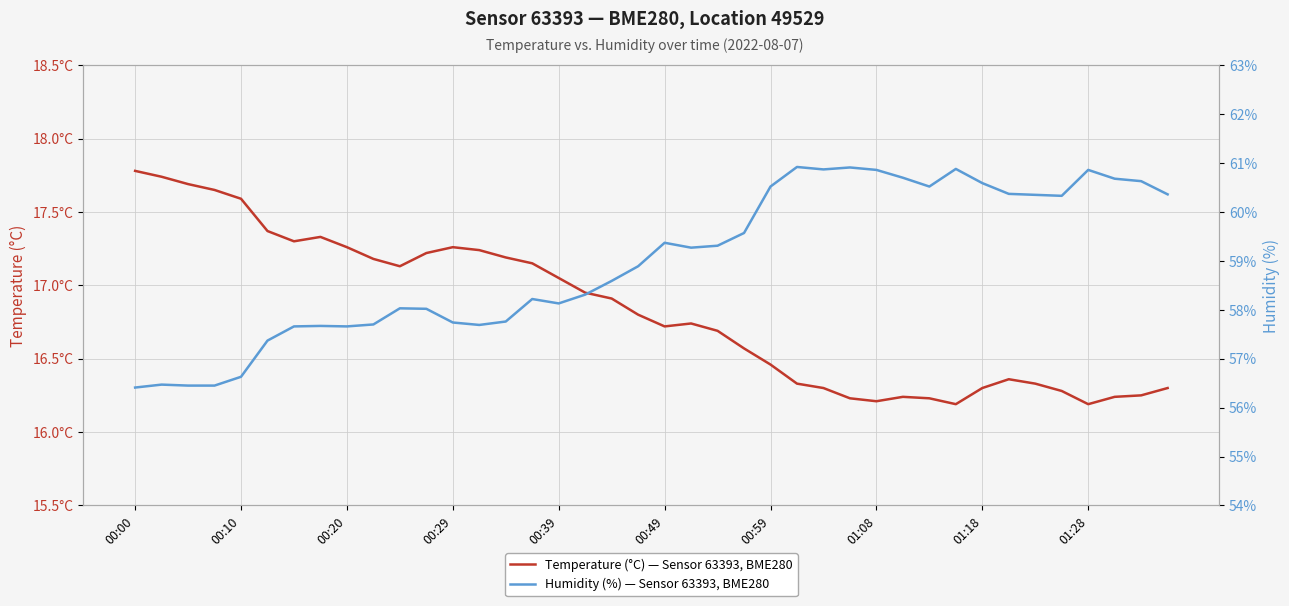

Which has a higher value, 30 or 13?

13